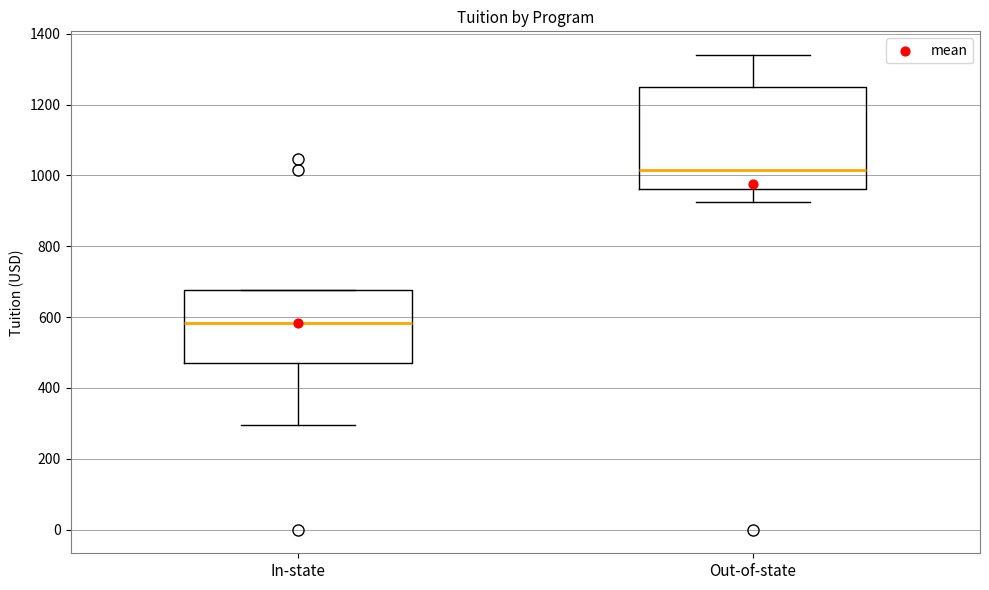

Comparing the boxes themselves (not the whiskers), which one is the tallest?

Out-of-state